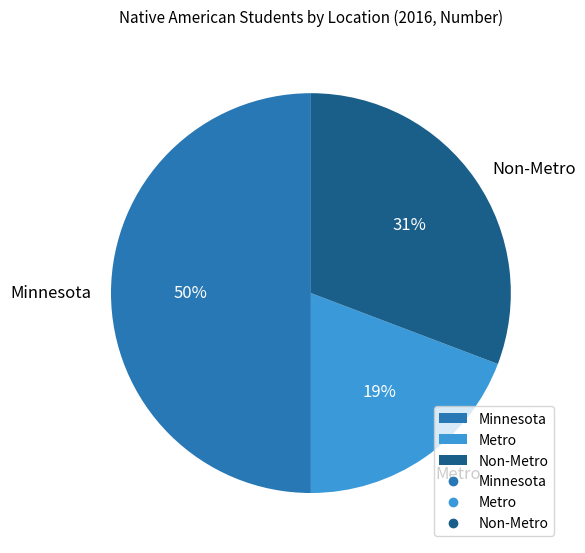

Combined, do Minnesota and Metro account for over 50%?

Yes